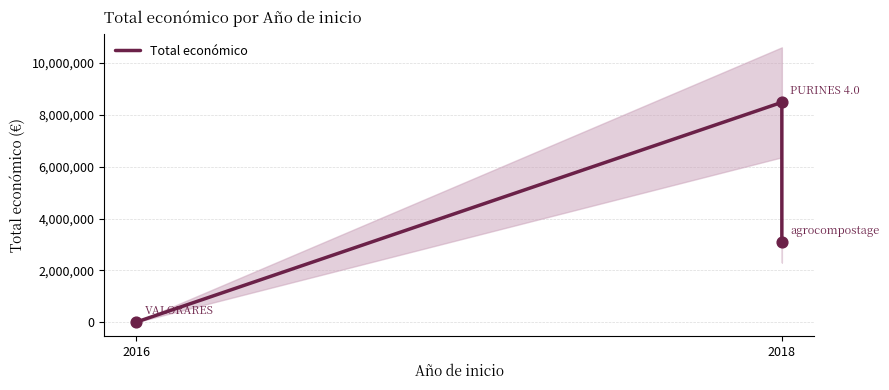

What is the ratio of the value at 2018 to the value at 2?

2.8